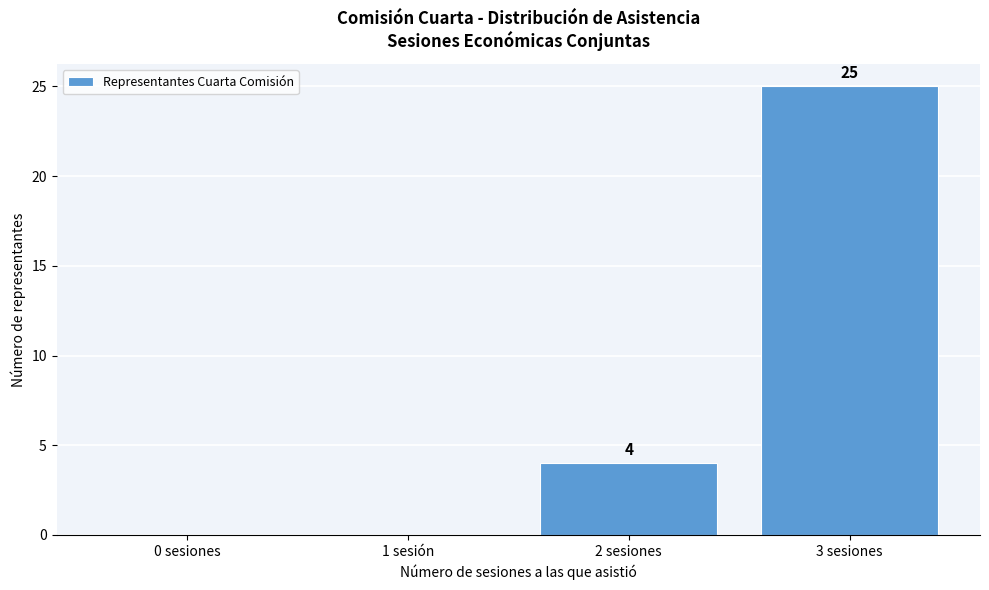

Reading left to right, list all the values displayed in this chart.

0 sesiones=0	1 sesión=0	2 sesiones=4	3 sesiones=25